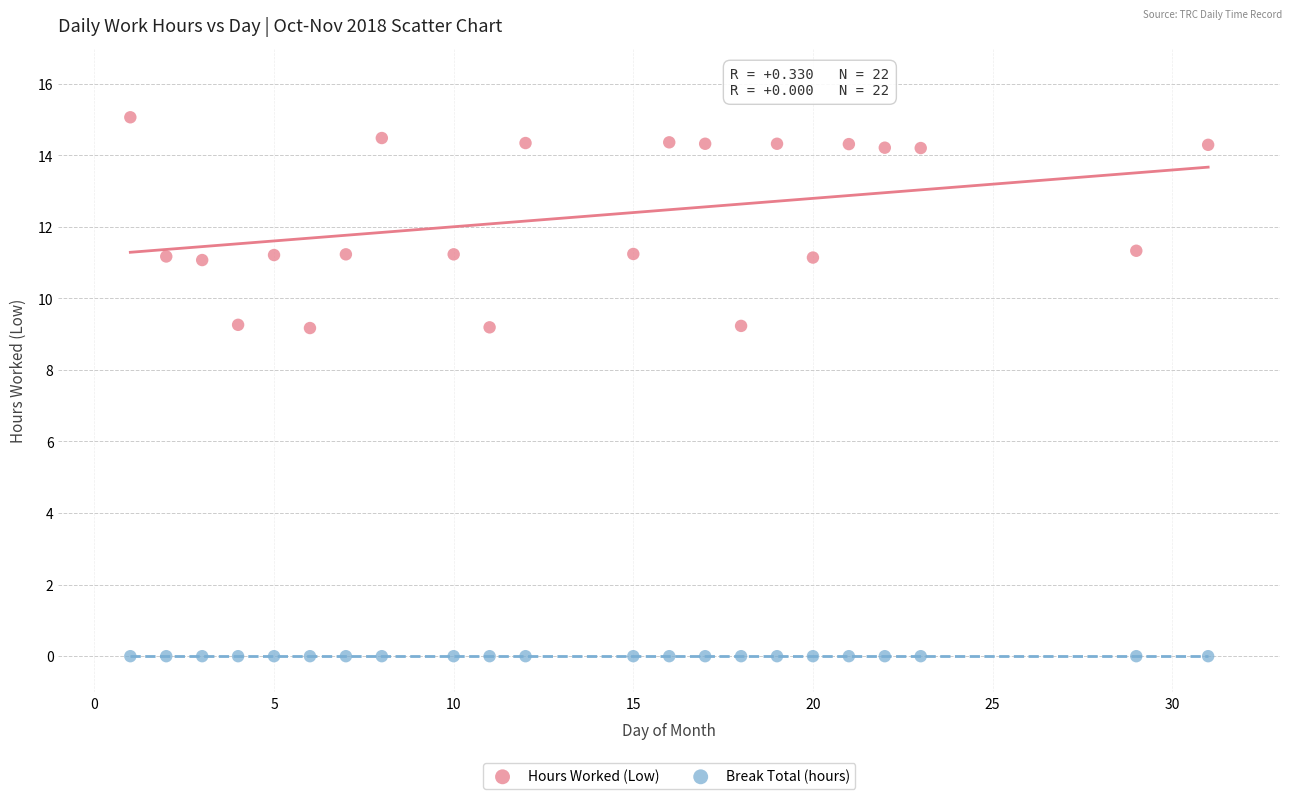

Which series contains the lowest Y value?

Break Total (hours)